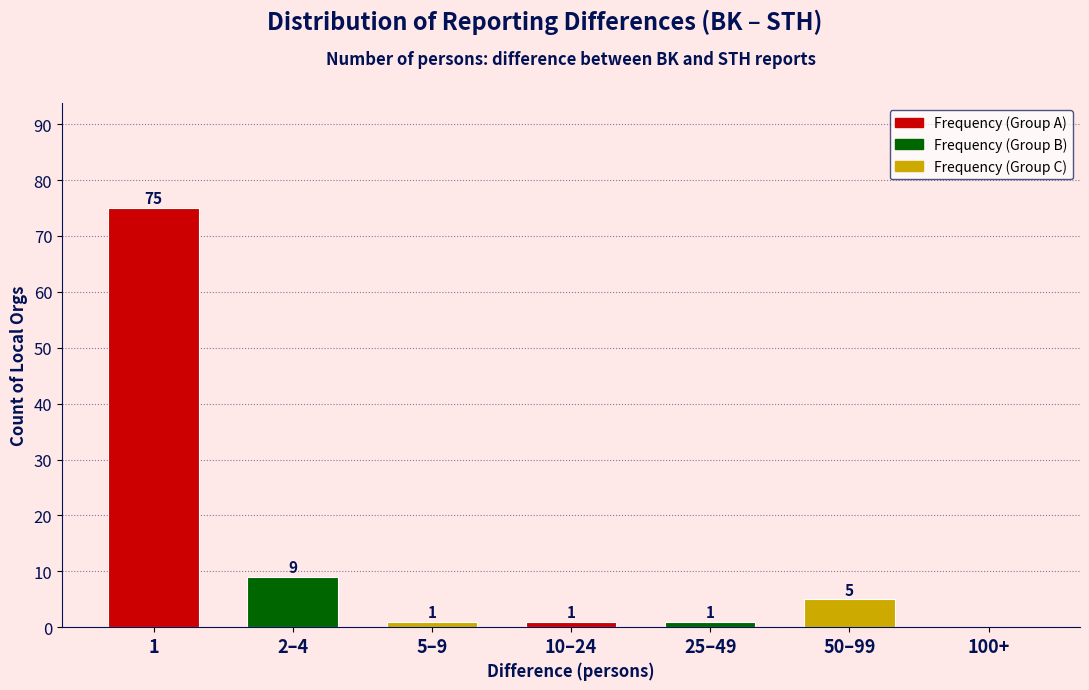

Reading left to right, what are all the values shown in this chart?

1=75	2–4=9	5–9=1	10–24=1	25–49=1	50–99=5	100+=0